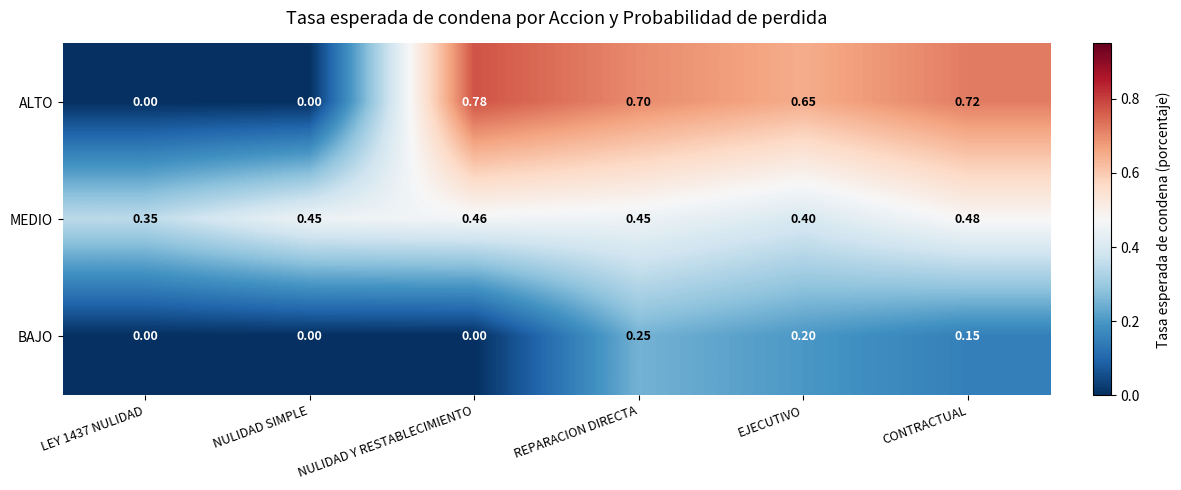

Which category has the highest value across all series?

NULIDAD Y RESTABLECIMIENTO